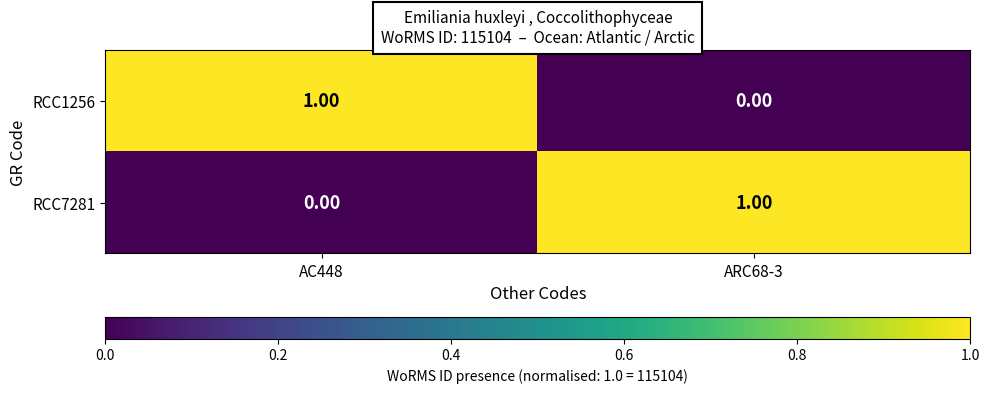

List the labels in order of RCC7281 value, smallest first.

AC448, ARC68-3